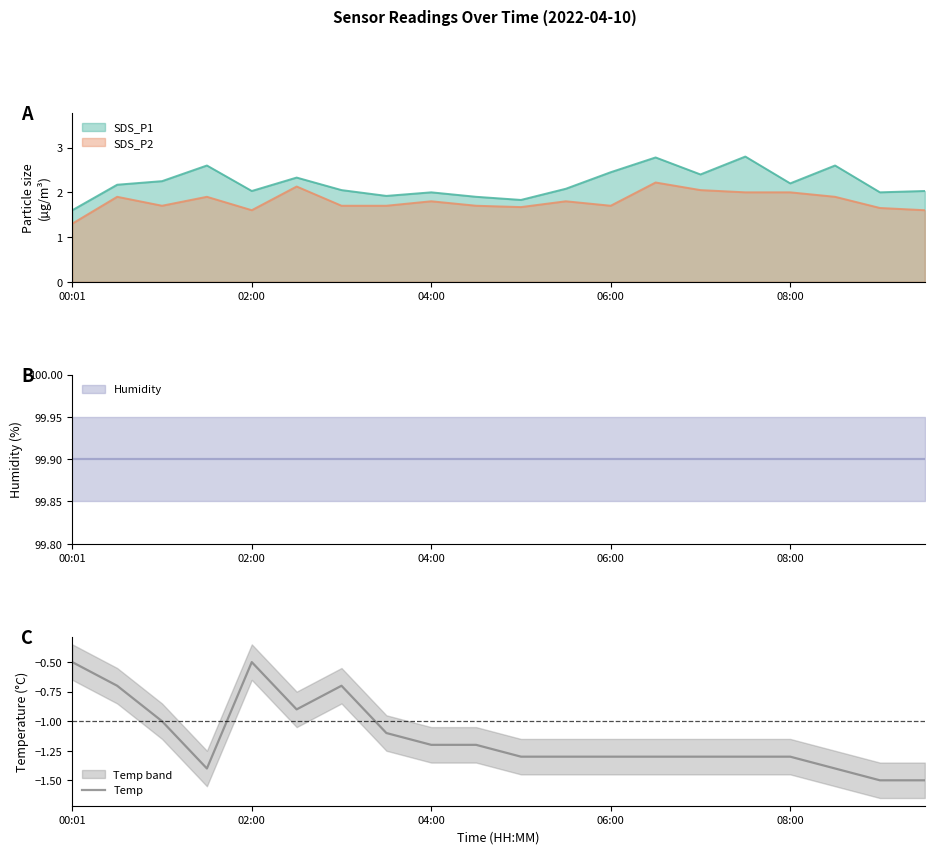

What is the lowest value of the Temp series?

-1.5